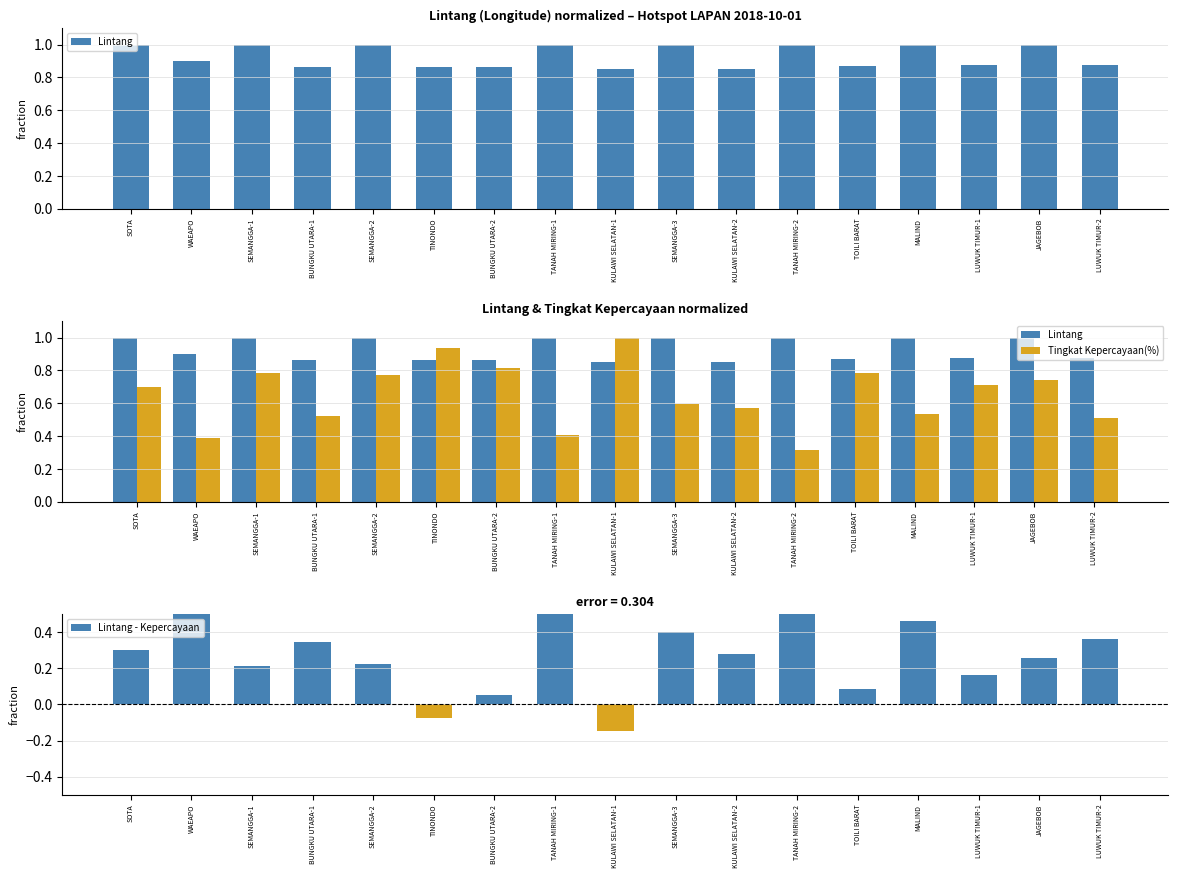

Reading left to right, transcribe all the data shown in this chart.

Lintang: 1.0	0.9	1.0	0.9	1.0	0.9	0.9	1.0	0.9	1.0	0.9	1.0	0.9	1.0	0.9	1.0	0.9
Tingkat Kepercayaan(%): 0.7	0.4	0.8	0.5	0.8	0.9	0.8	0.4	1.0	0.6	0.6	0.3	0.8	0.5	0.7	0.7	0.5
Lintang - Kepercayaan: 0.3	0.5	0.2	0.3	0.2	-0.1	0.1	0.6	-0.1	0.4	0.3	0.7	0.1	0.5	0.2	0.3	0.4